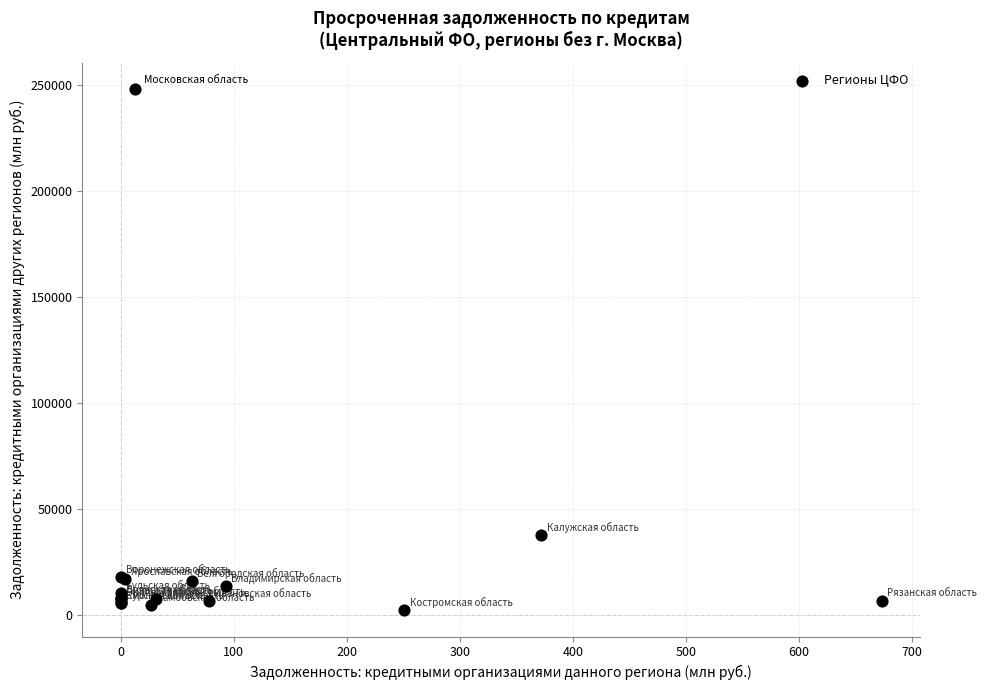

What Y value in the scatter plot is closest to 124948?

37475